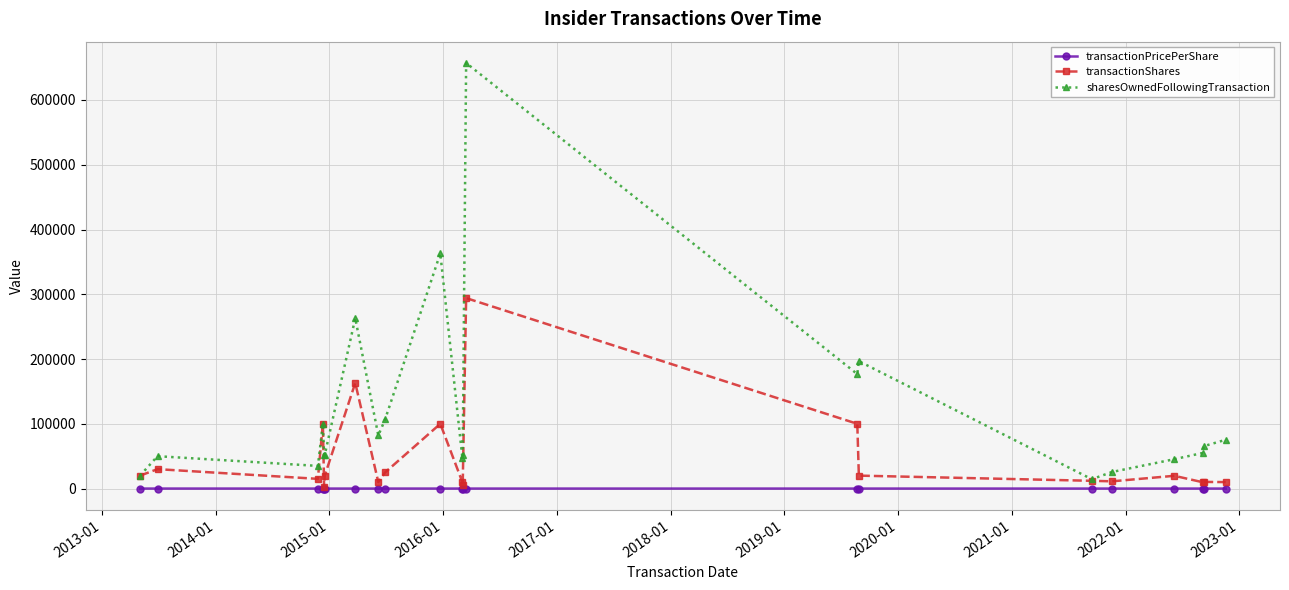

Which series has the largest range (max minus min)?

sharesOwnedFollowingTransaction